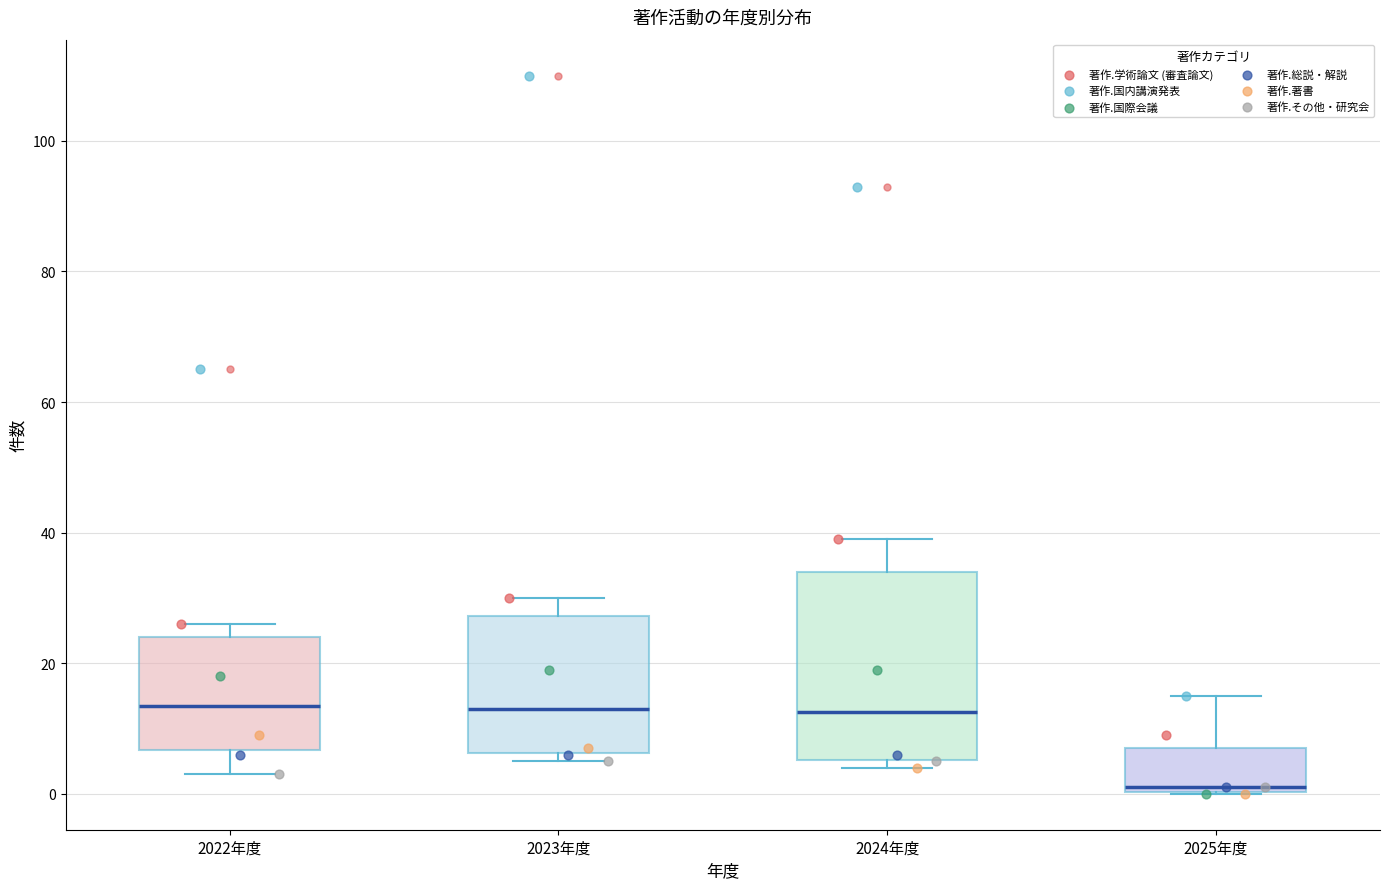

Which box's median line is the lowest?

2025年度